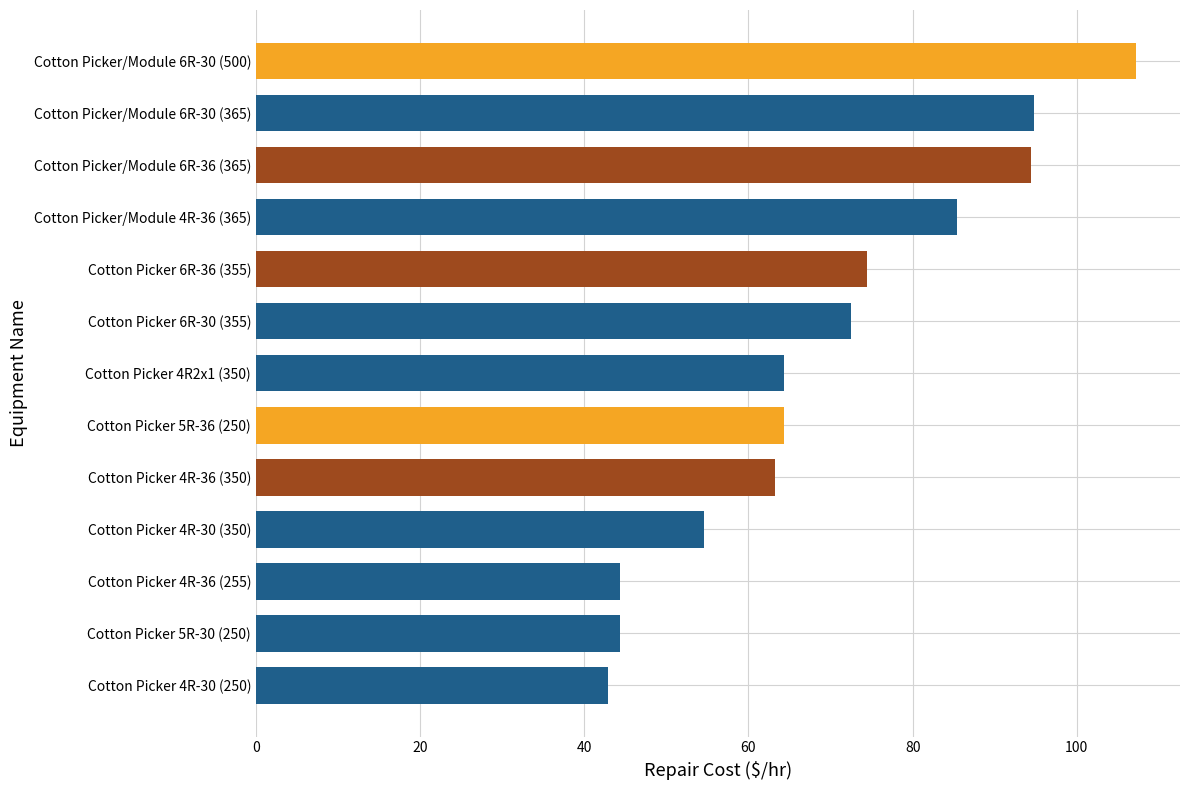

True or false: the data shows 44.4 at Cotton Picker 4R-36 (255).

True